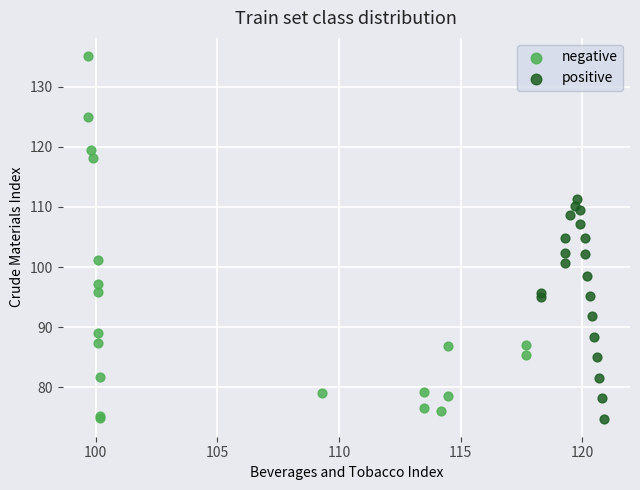

Which series contains the highest Y value?

negative